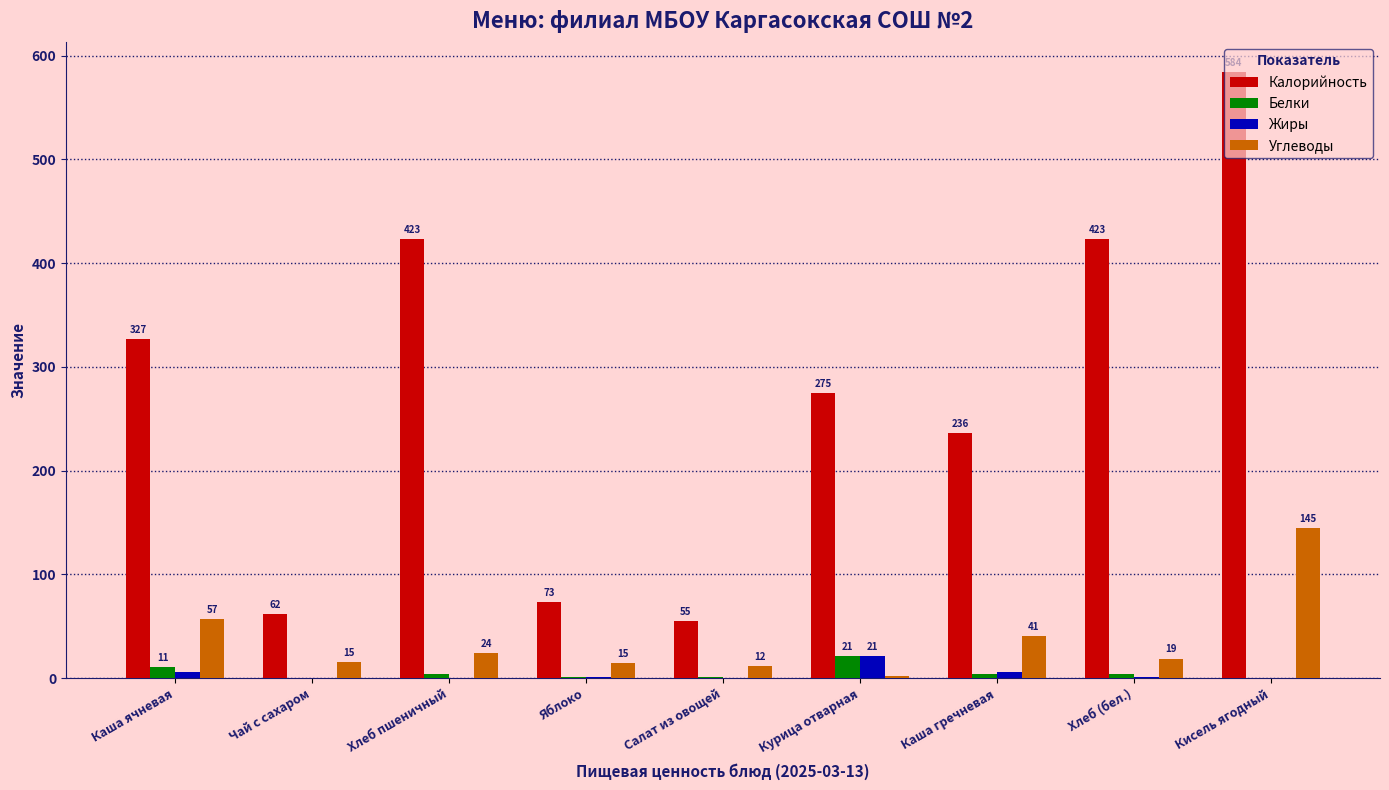

The value of Углеводы at Каша гречневая is 41.0. True or false?

True